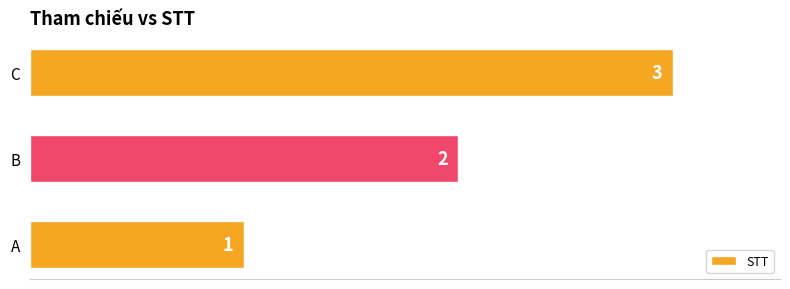

What is the average value?

2